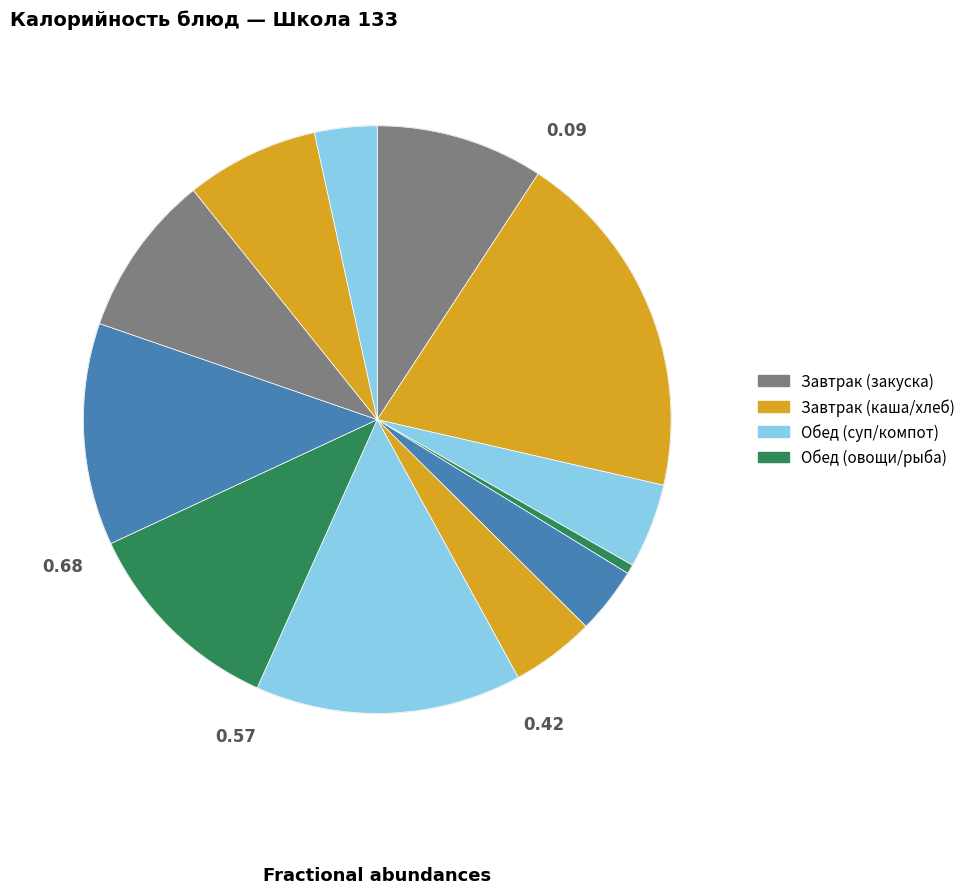

How many segments does this pie chart have?

12